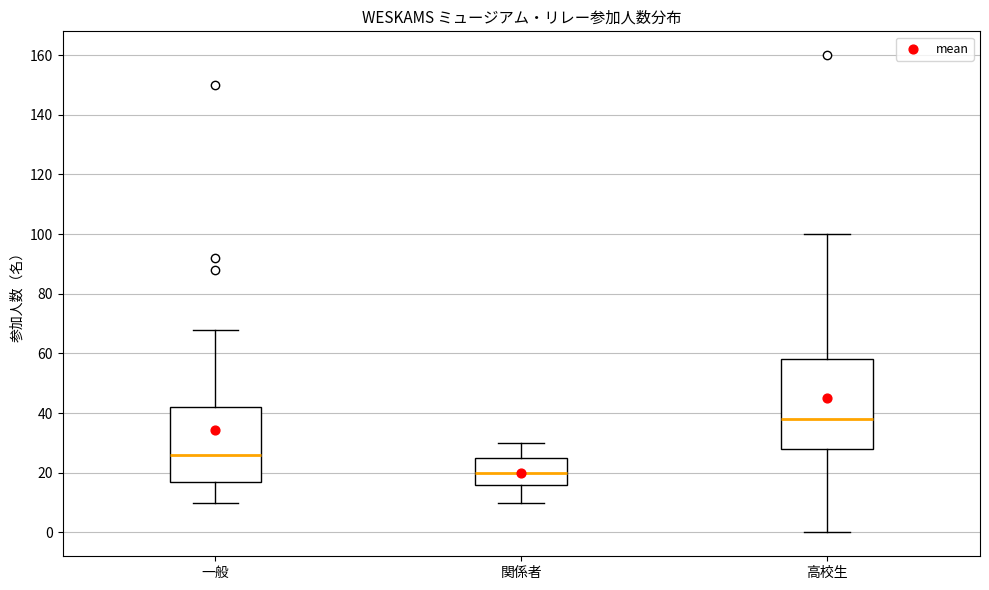

Which box is the tallest, from its lower edge to its upper edge?

高校生